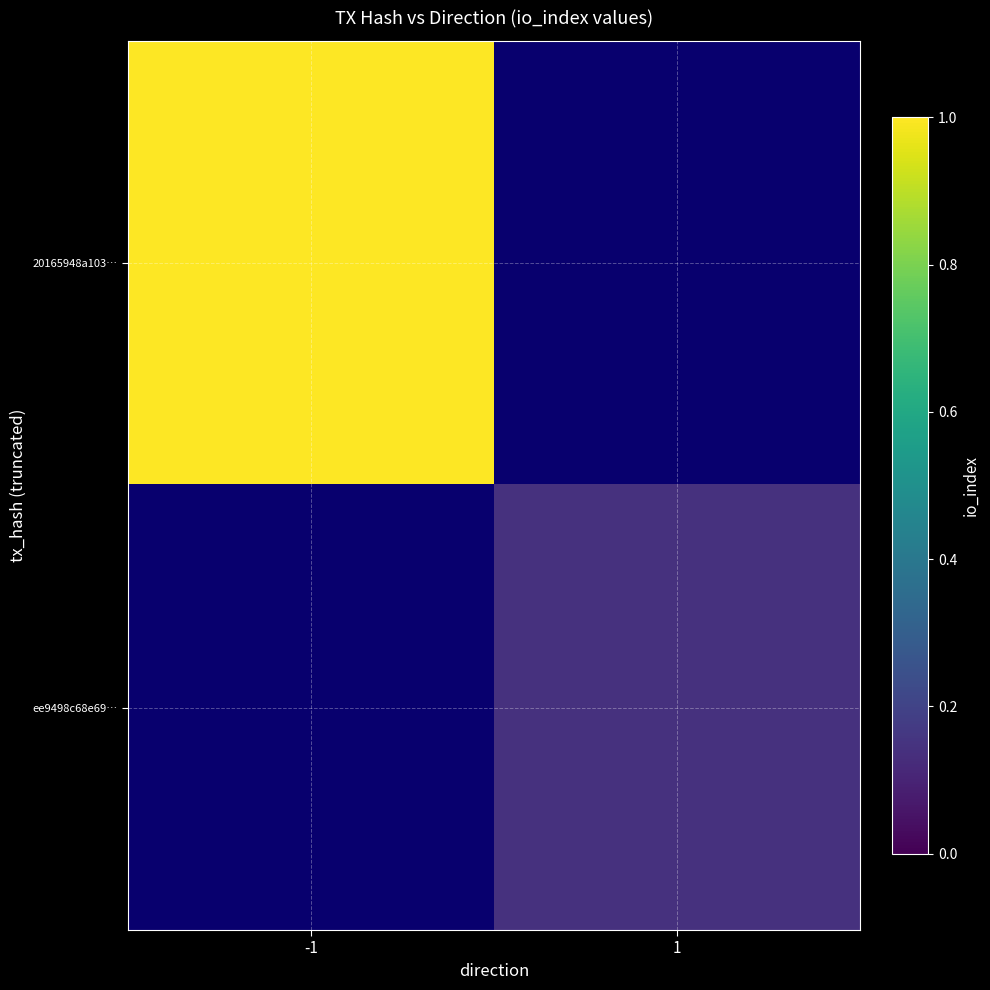

List the series in order of their peak value, highest first.

20165948a103…, ee9498c68e69…